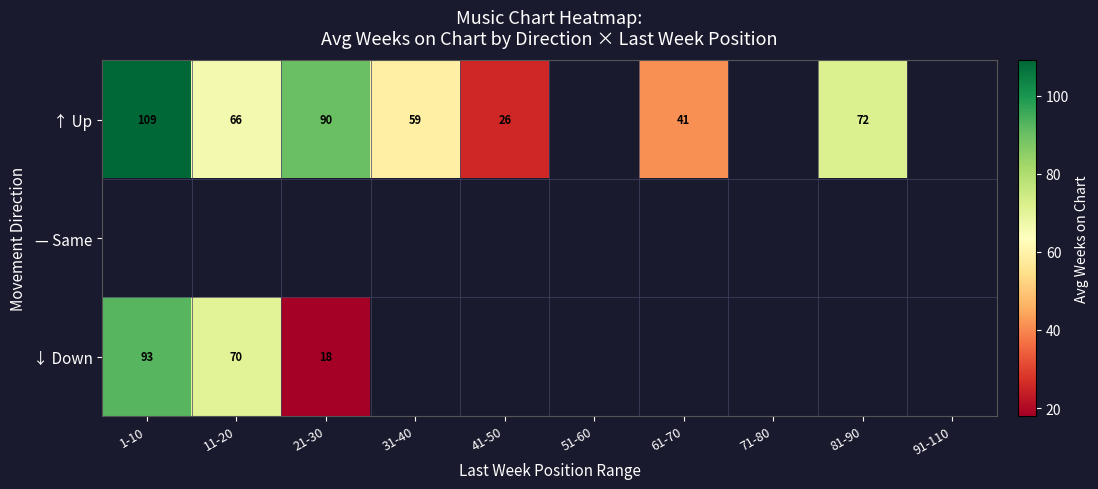

The value of ↓ Down at 11-20 is 70. True or false?

True